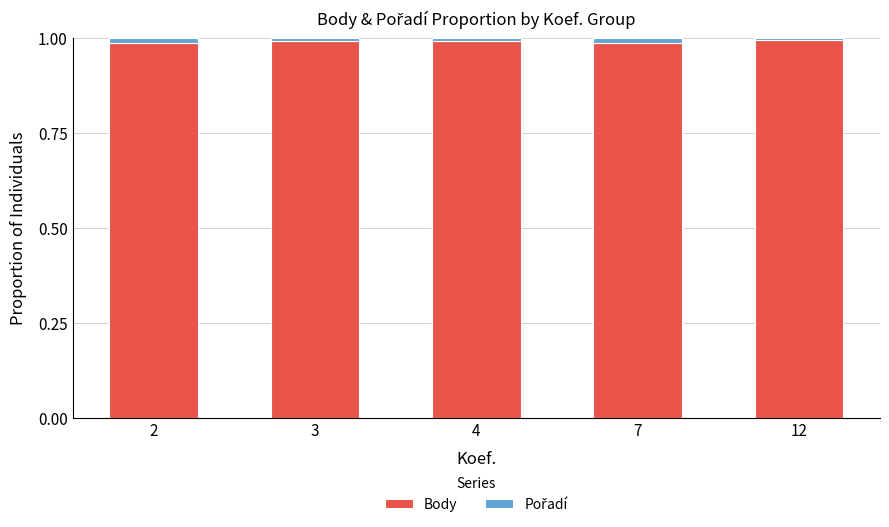

True or false: Body has a value of 0.4 at 4.

False